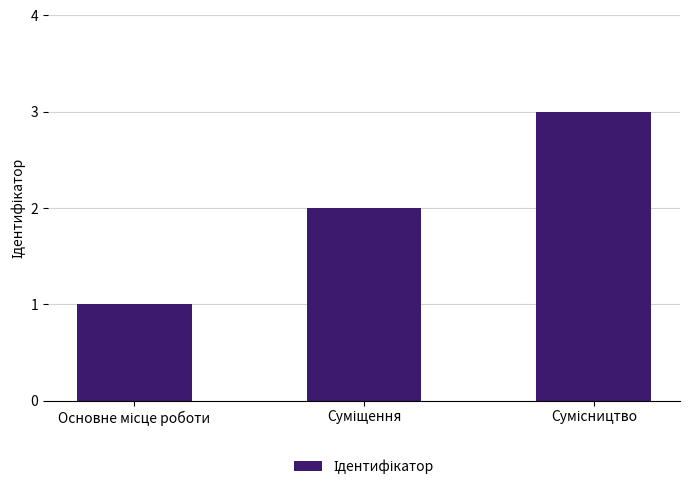

How many series are shown in this chart?

1